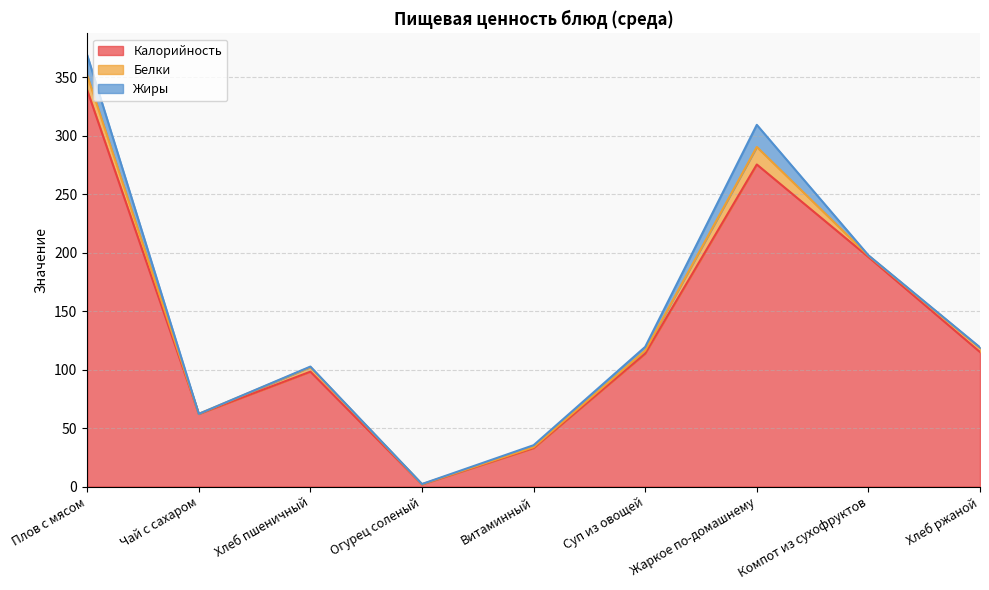

Reading left to right, what are all the values shown in this chart?

Калорийность: Плов с мясом=339.0	Чай с сахаром=62.0	Хлеб пшеничный=98.2	Огурец соленый=1.8	Витаминный=32.9	Суп из овощей=113.7	Жаркое по-домашнему=275.4	Компот из сухофруктов=196.3	Хлеб ржаной=115.0
Белки: Плов с мясом=12.7	Чай с сахаром=0.1	Хлеб пшеничный=3.9	Огурец соленый=0.2	Витаминный=0.8	Суп из овощей=2.6	Жаркое по-домашнему=15.0	Компот из сухофруктов=1.2	Хлеб ржаной=3.5
Жиры: Плов с мясом=17.3	Чай с сахаром=0.0	Хлеб пшеничный=0.5	Огурец соленый=0.2	Витаминный=1.7	Суп из овощей=3.2	Жаркое по-домашнему=18.9	Компот из сухофруктов=0.3	Хлеб ржаной=0.6